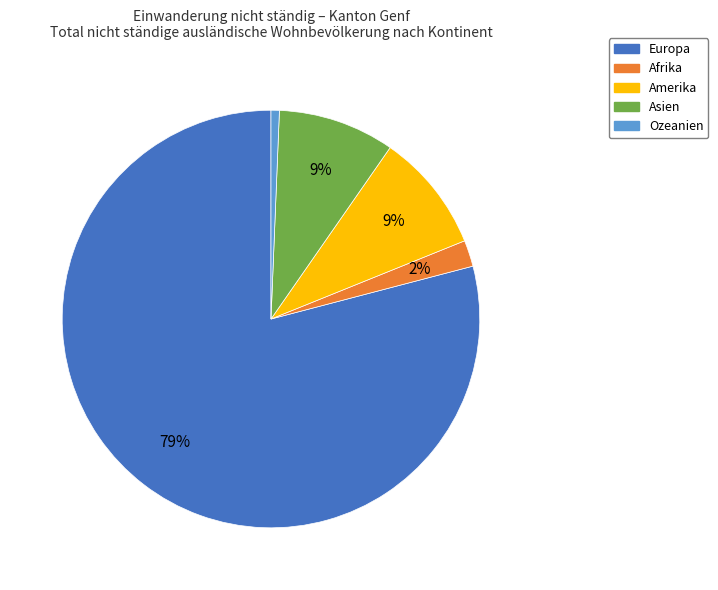

Does any single category account for the majority?

Yes